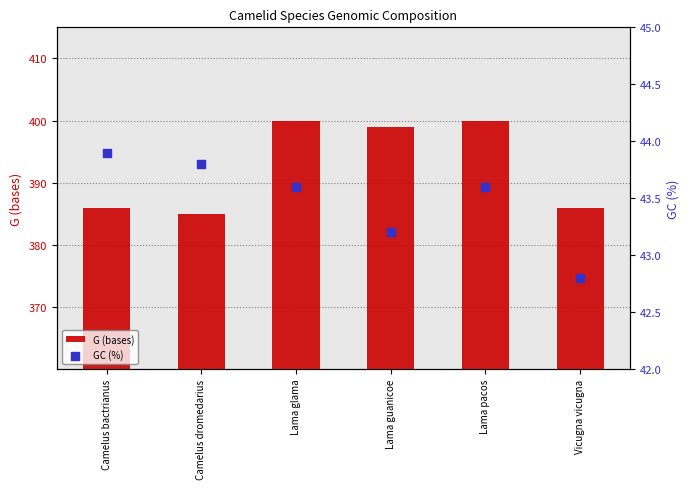

Is the value of G (bases) at Camelus dromedarius greater than the value of GC (%) at Lama guanicoe?

Yes